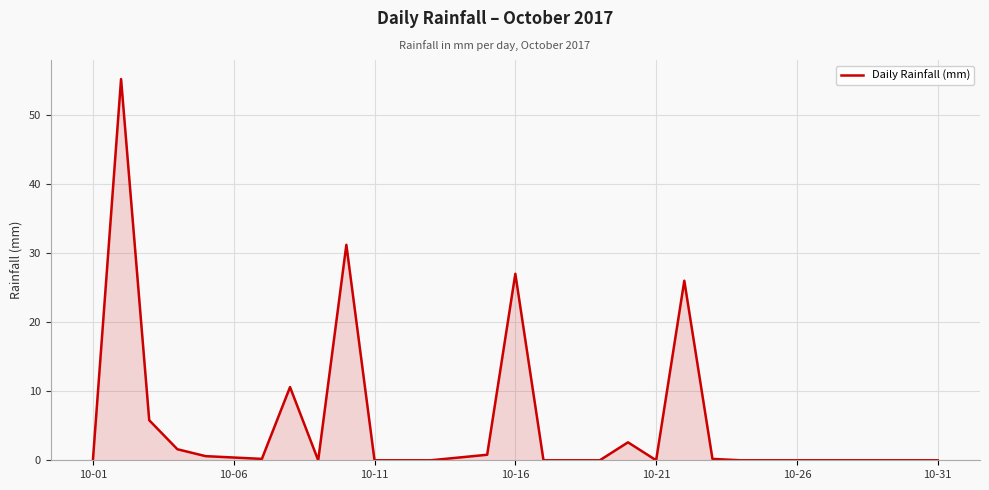

What is the maximum value shown in the chart?

55.2